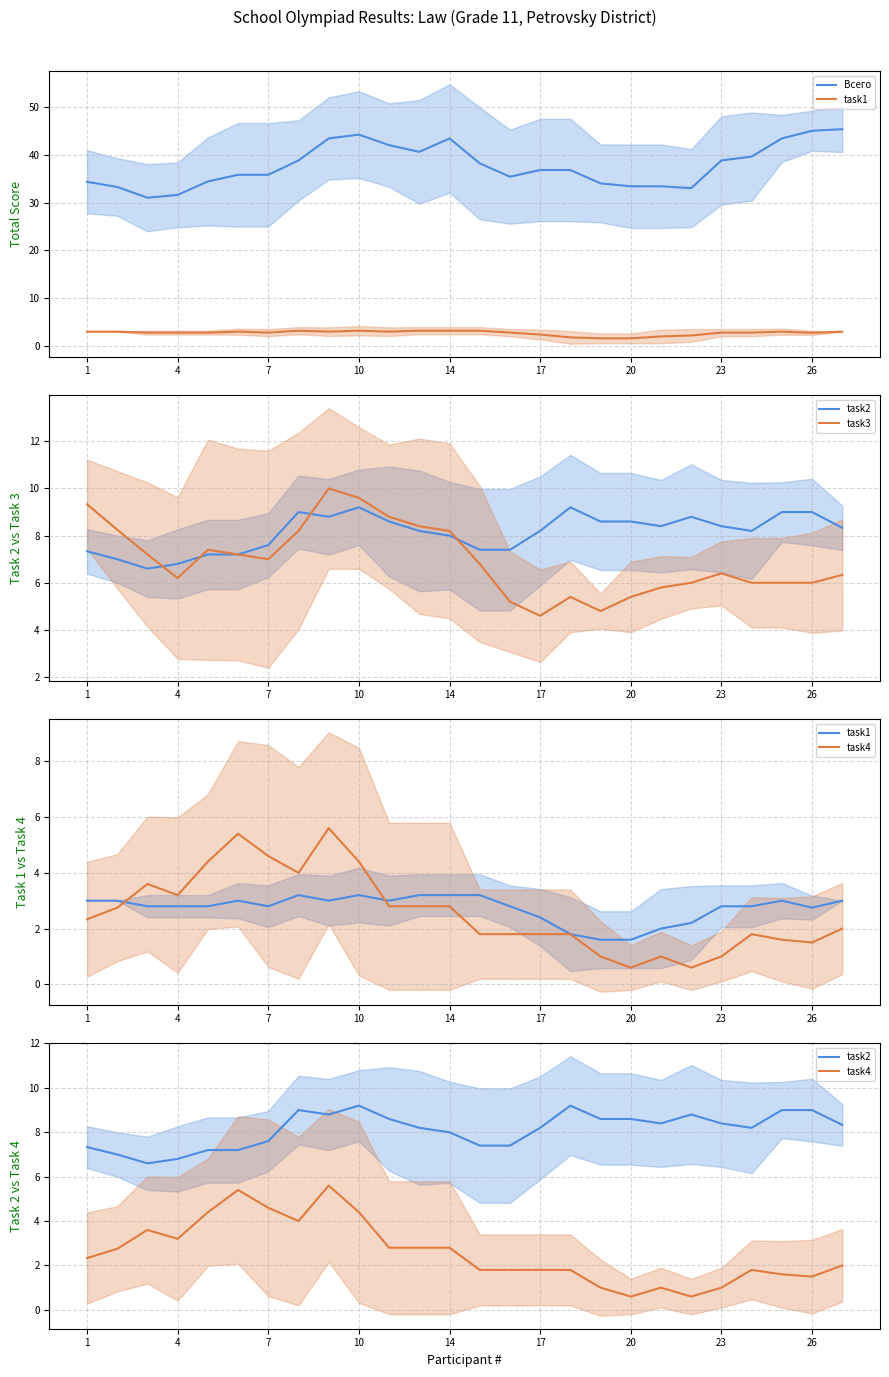

Is the value of task1 at 19 greater than the value of task3 at 26?

No